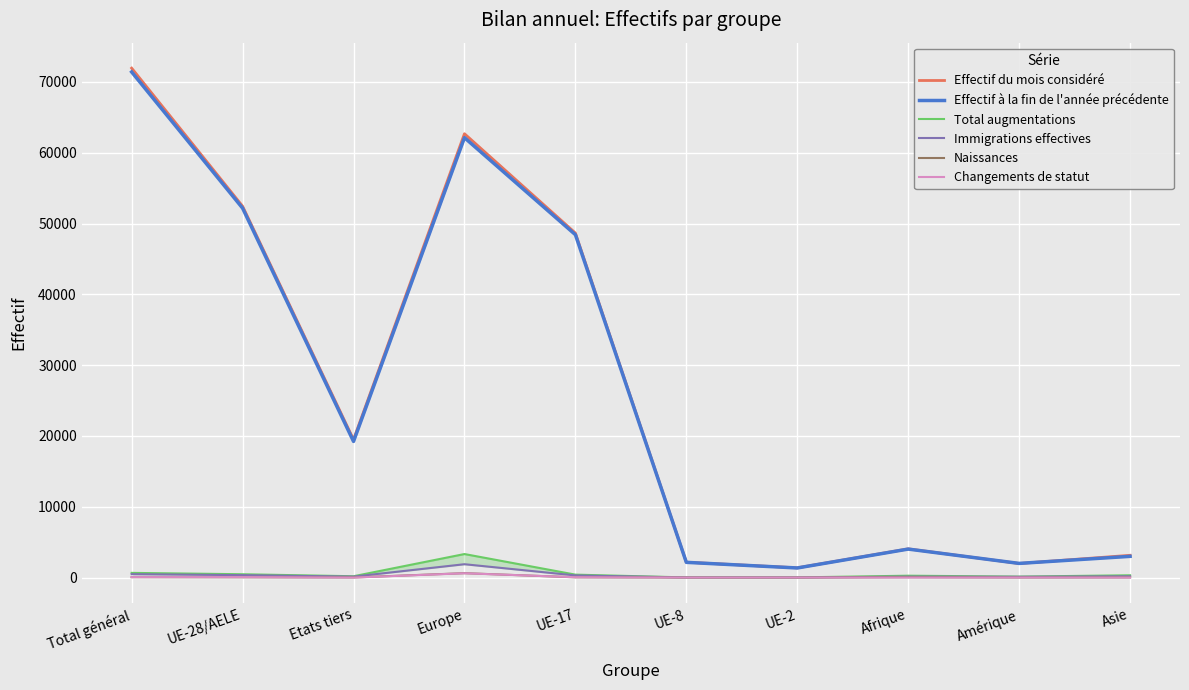

Which has a higher value, Total général or UE-8?

Total général